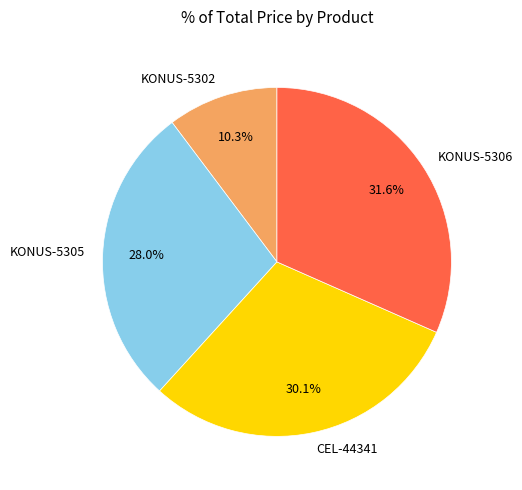

Which slice is the largest?

KONUS-5306